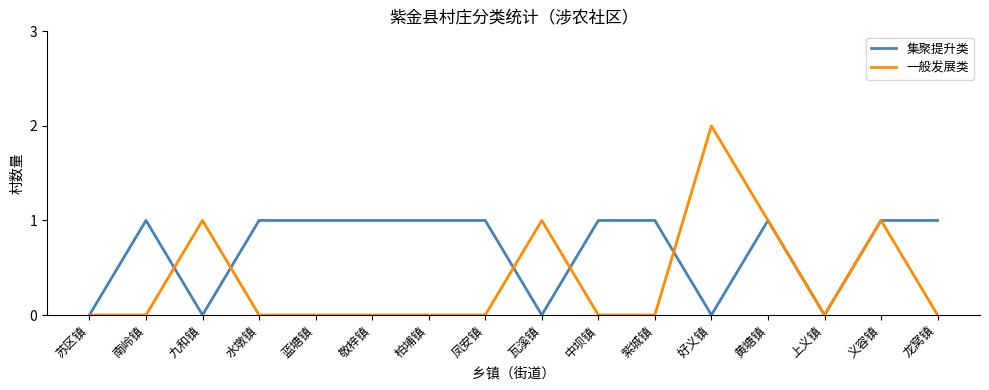

List the series in order of their overall mean, highest first.

集聚提升类, 一般发展类